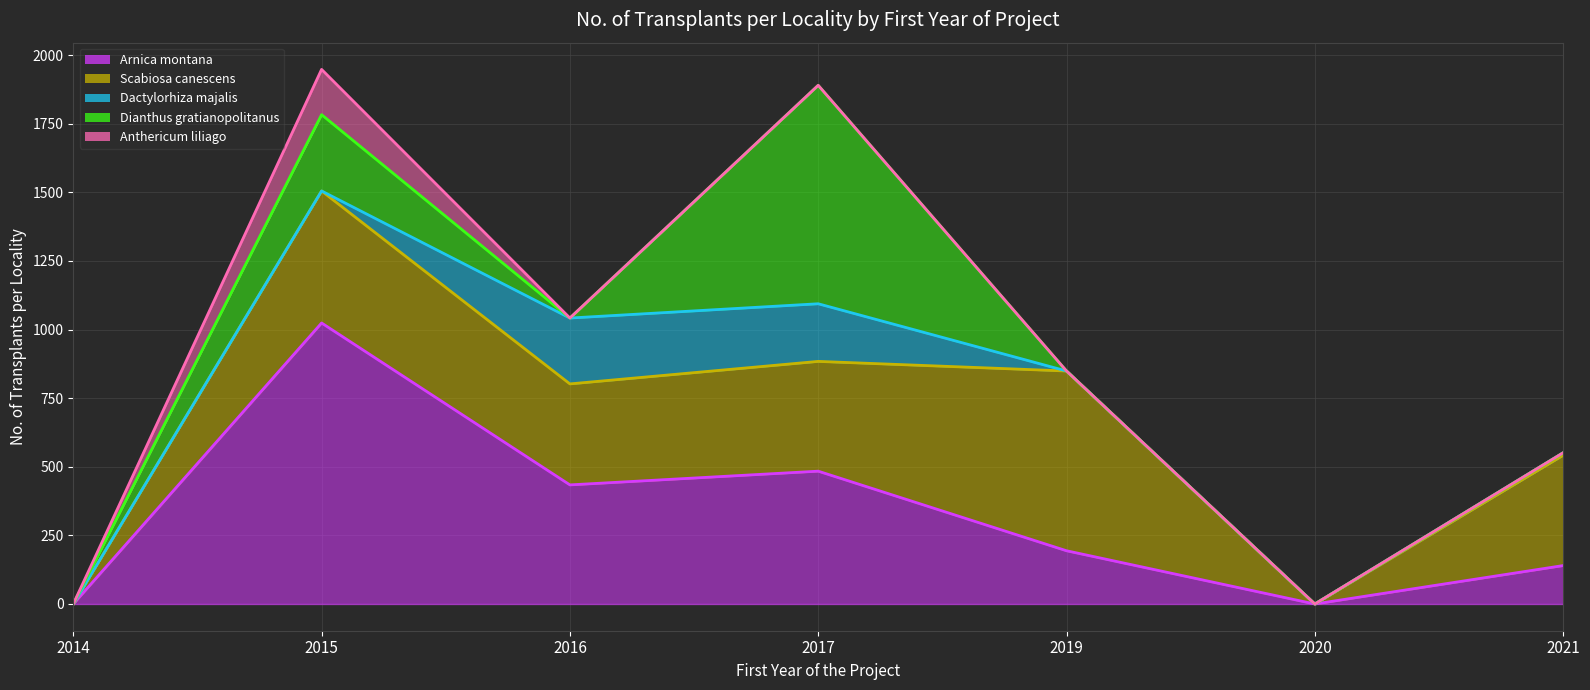

How many values in the Dianthus gratianopolitanus (line) series are below 849?

3